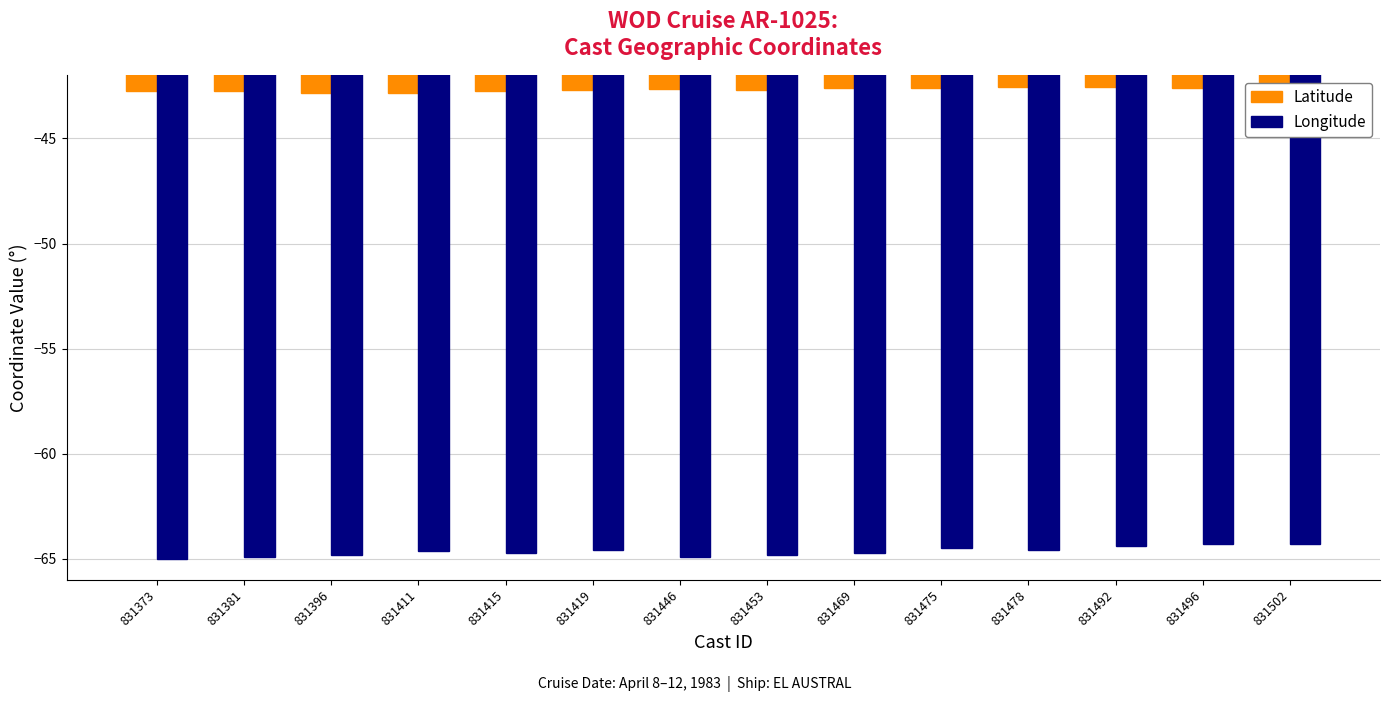

Which series has the largest total across all categories?

Latitude